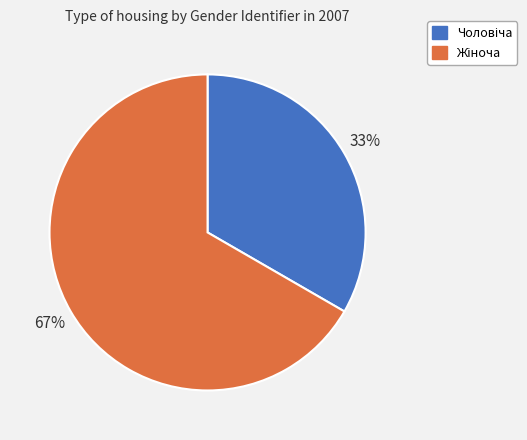

To the nearest percent, what is the average slice percentage?

50%